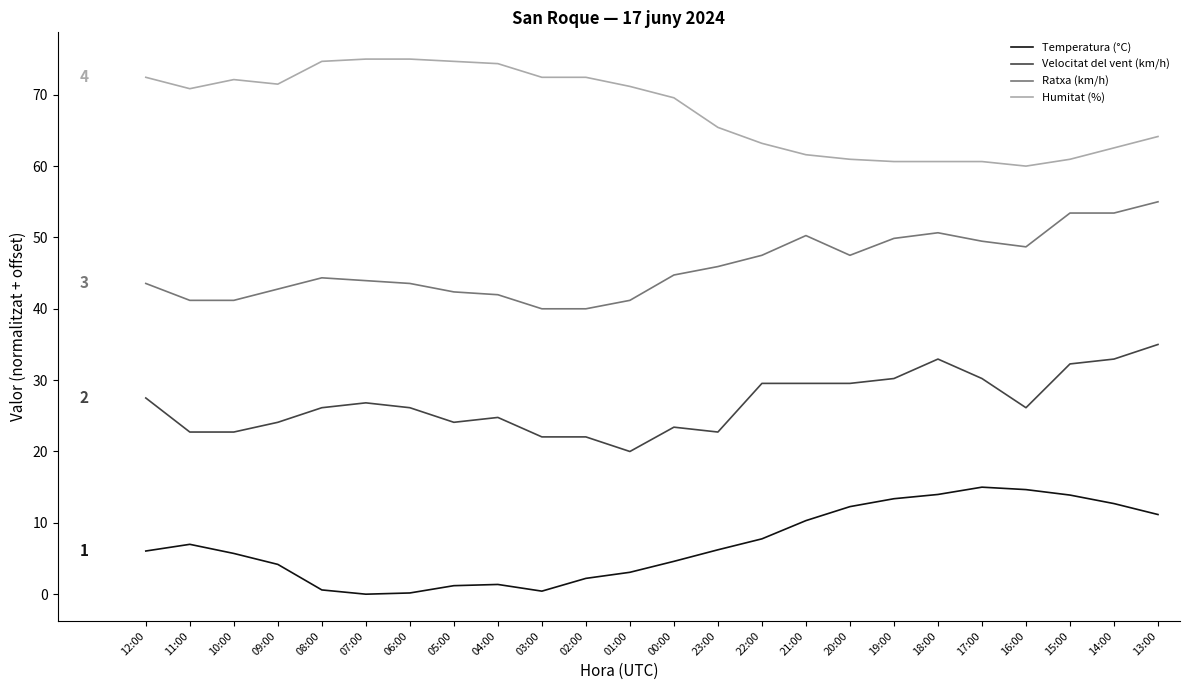

Where does the Ratxa (km/h) series first go above 44?

08:00